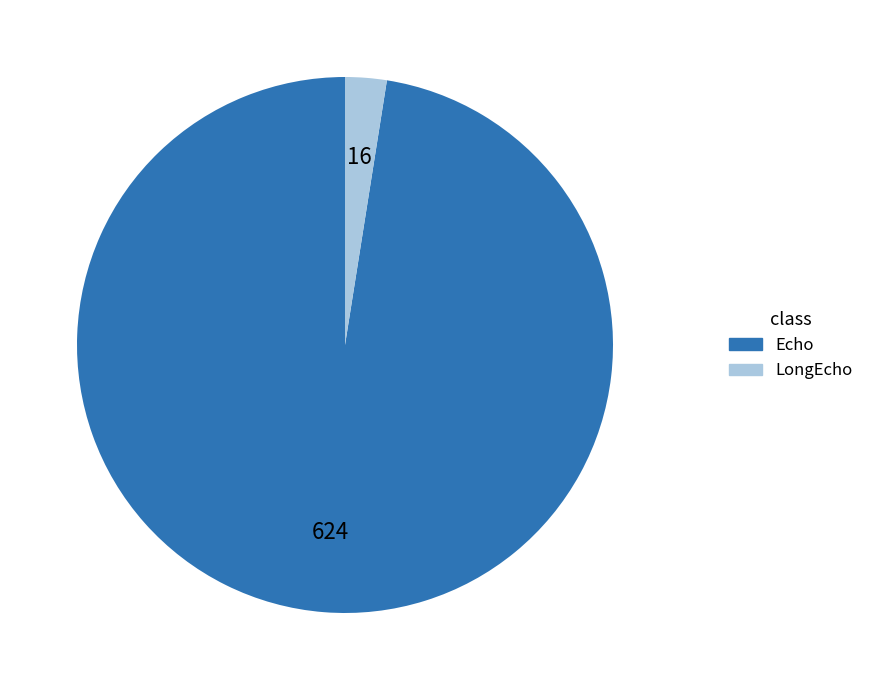

Is there a majority slice in this chart?

Yes